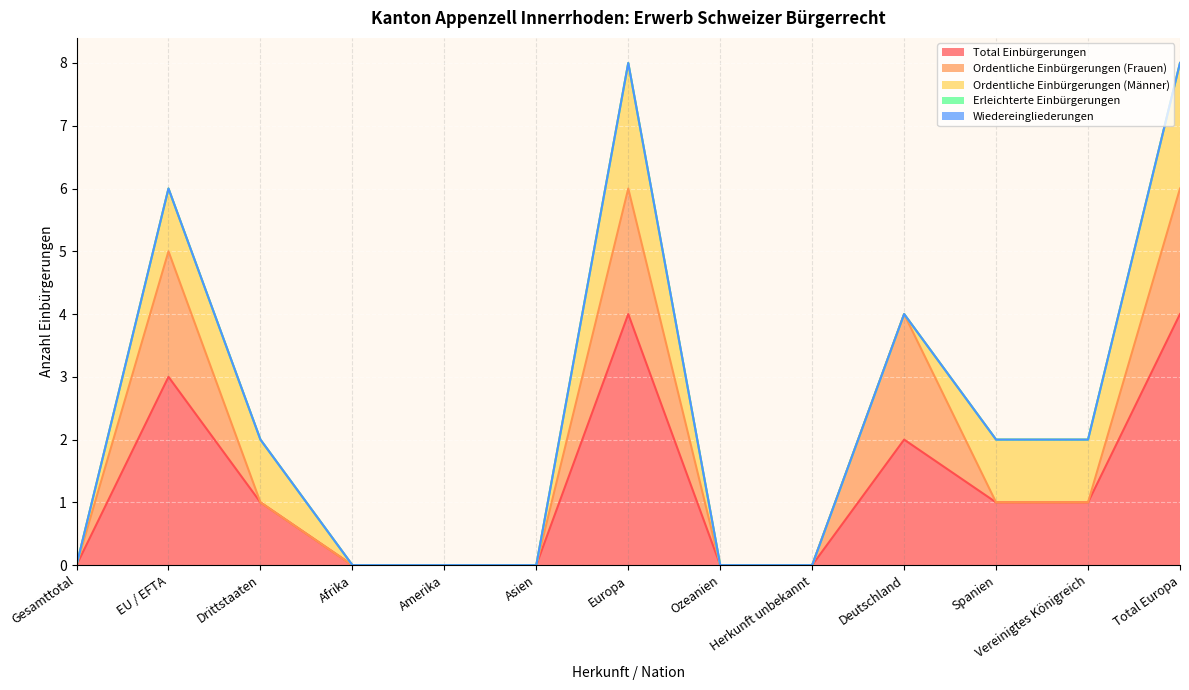

True or false: Wiedereingliederungen and Ordentliche Einbürgerungen (Männer) intersect in this chart.

False